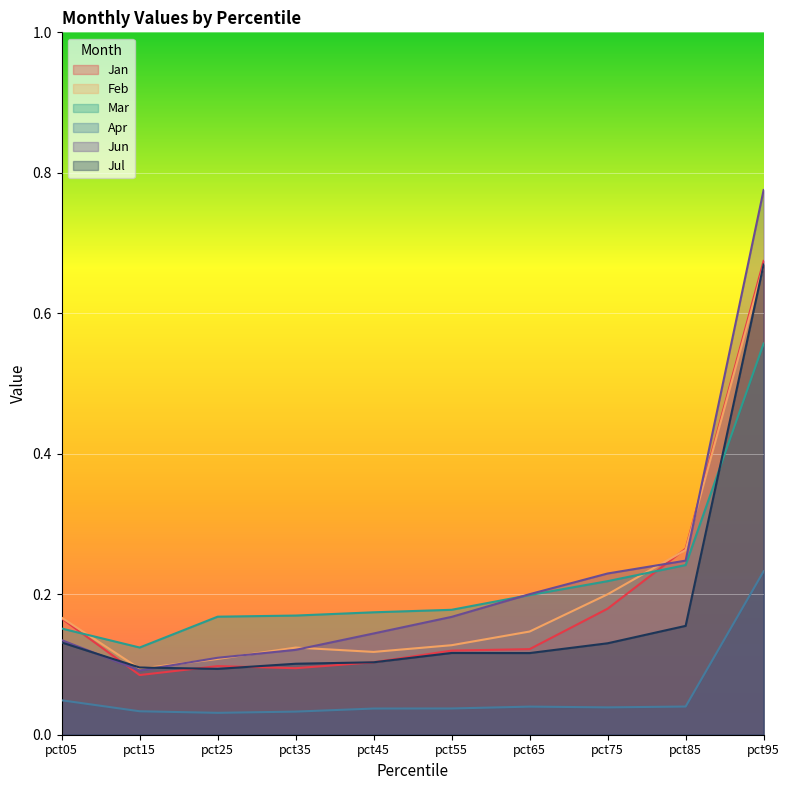

What is the approximate value of Jul at pct55?

0.1